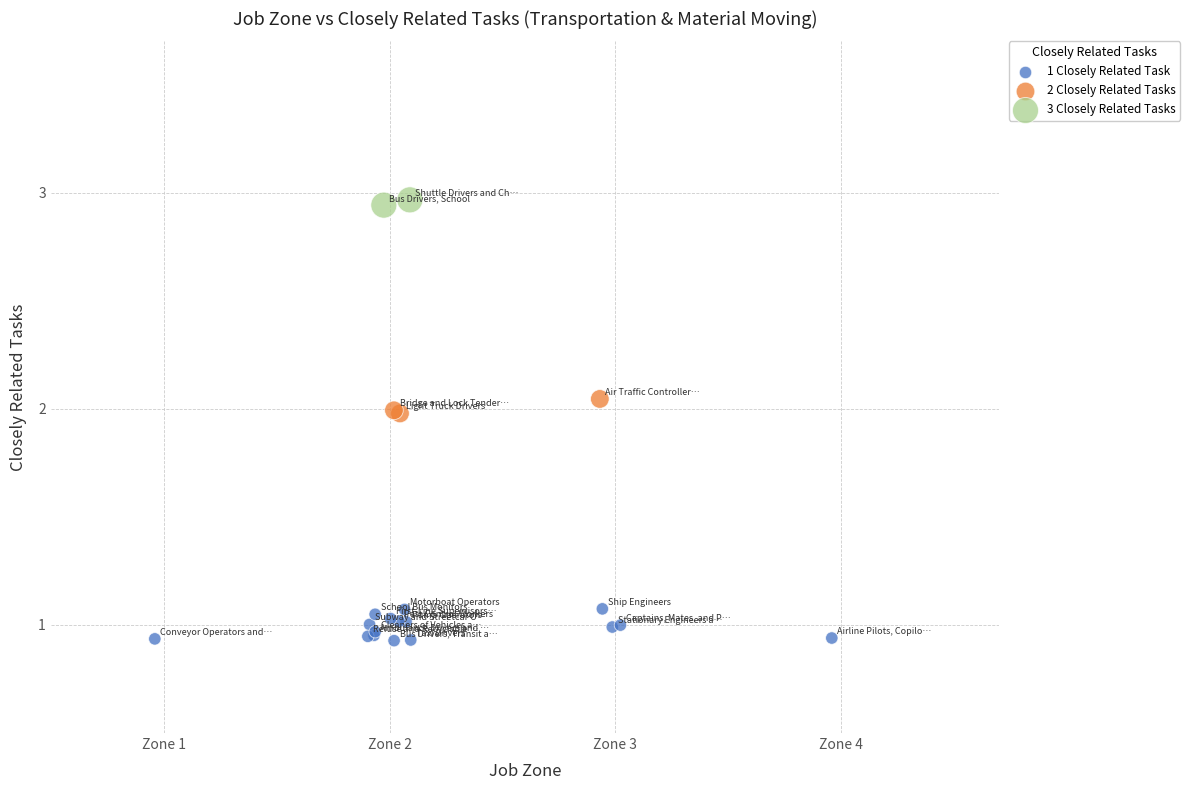

What are all the series names shown in the legend?

1 Closely Related Task, 2 Closely Related Tasks, 3 Closely Related Tasks